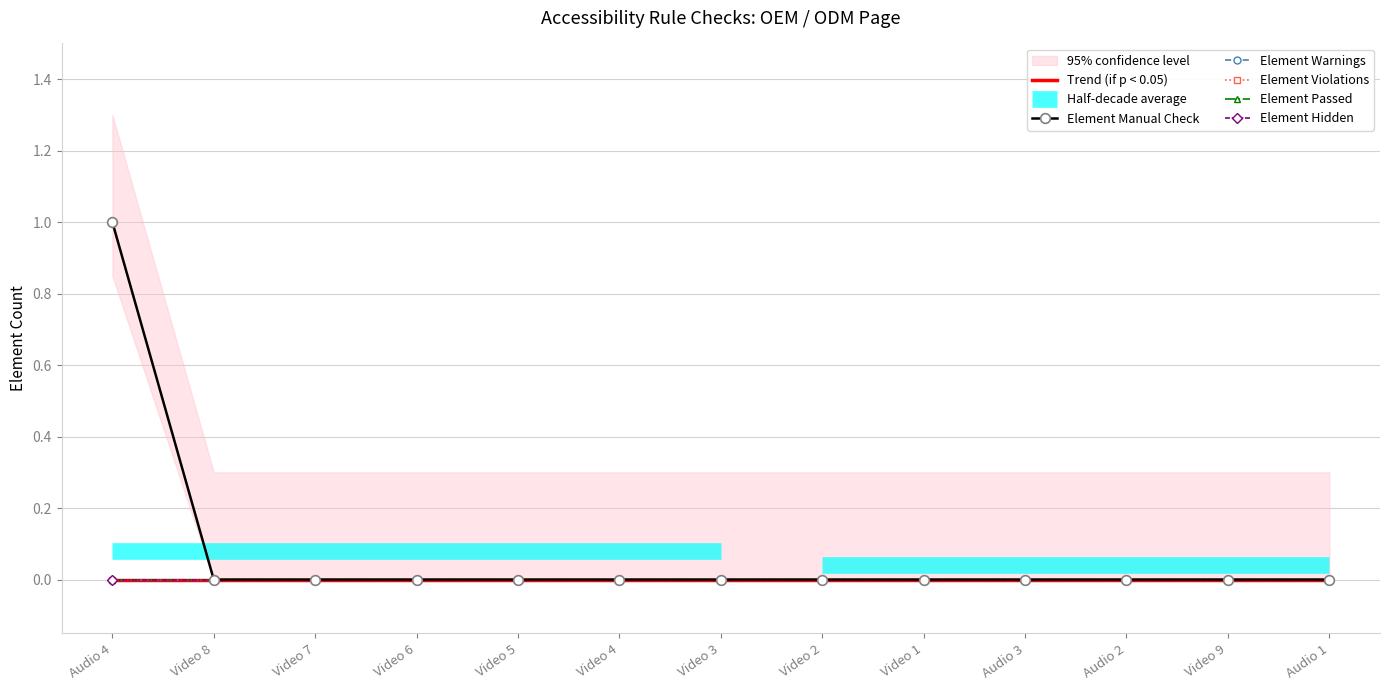

Which series has the widest spread of values?

Element Manual Check